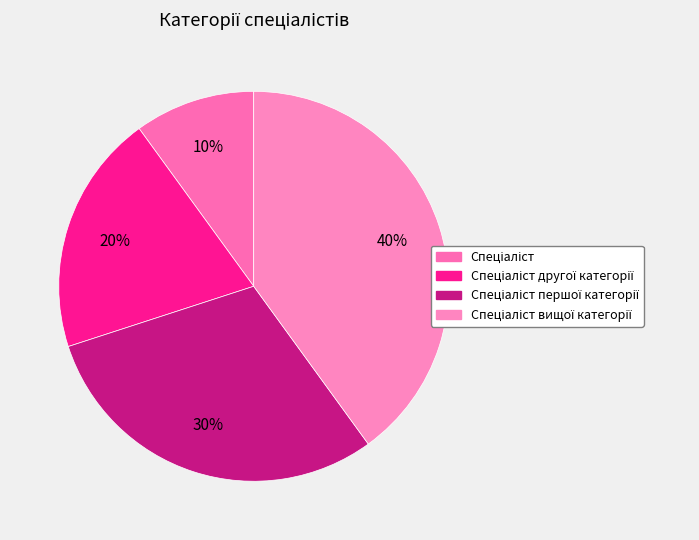

Which slice is the smallest?

Спеціаліст